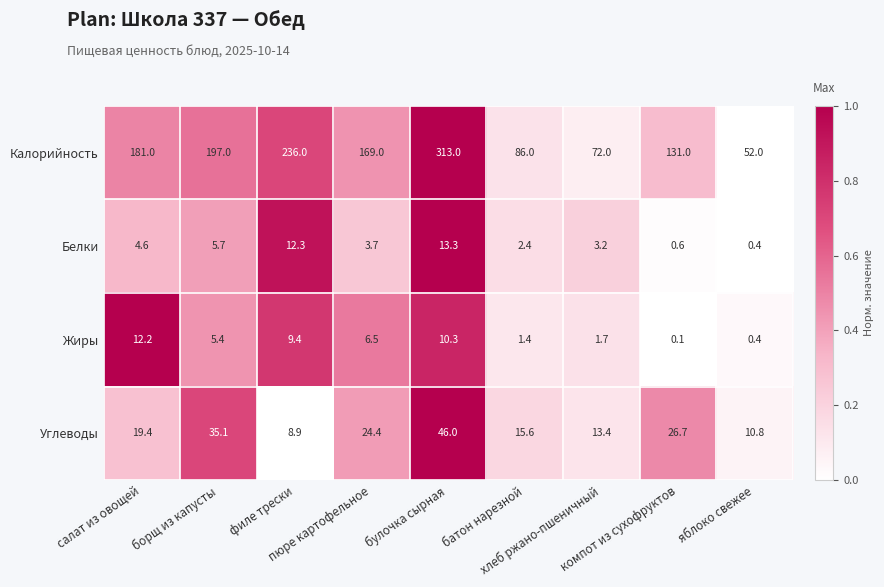

How many values in the Углеводы series are below 19?

4